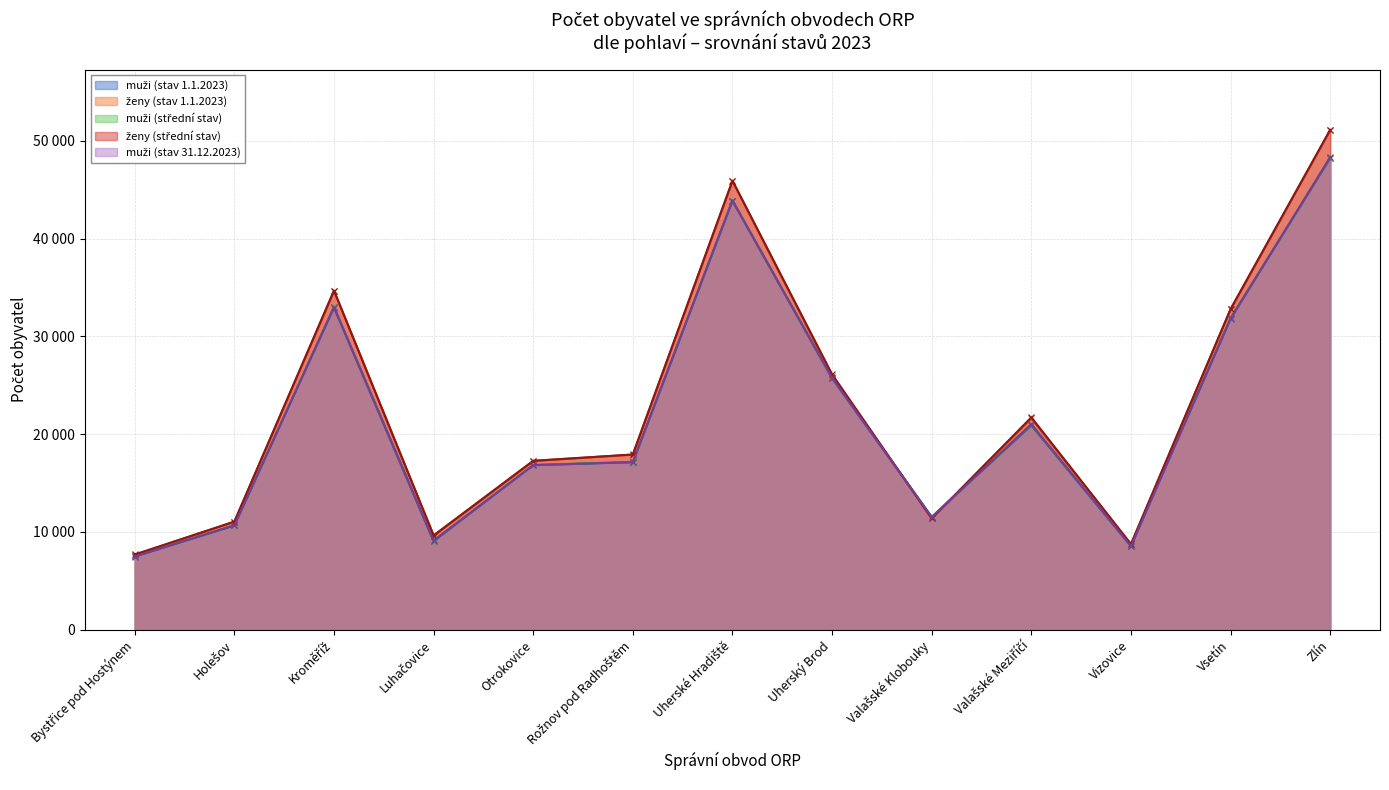

Which category has the highest value in the muži (stav 1.1.2023) series?

Zlín